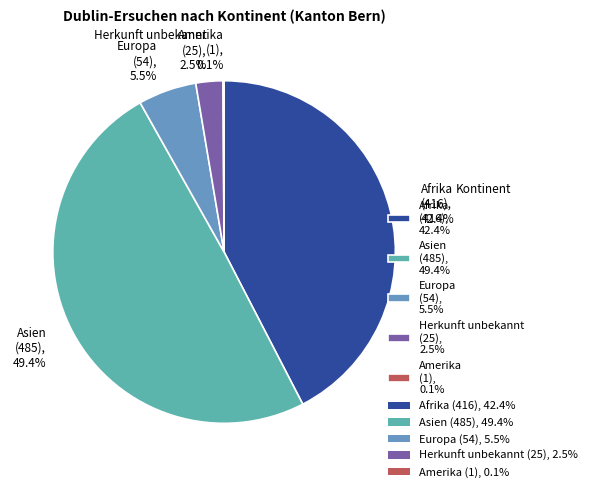

To the nearest percent, what is the difference between the largest and smallest slice percentages?

49%